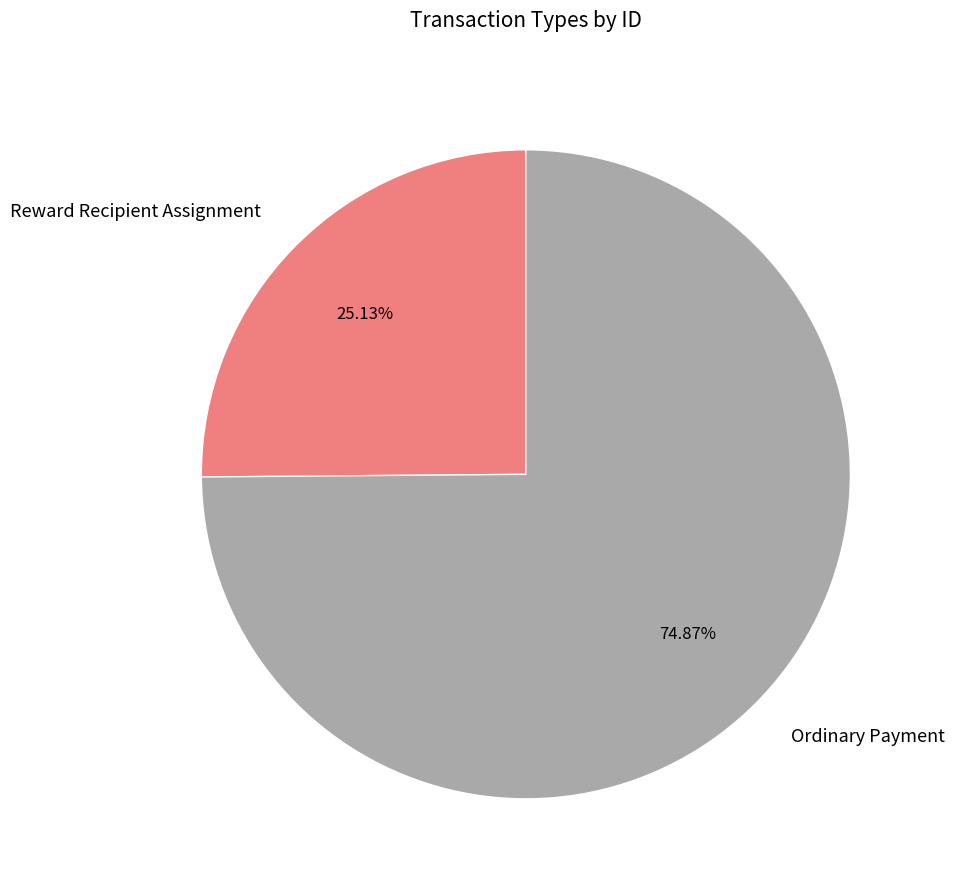

What is the total percentage of Reward Recipient Assignment and Ordinary Payment?

100.0%